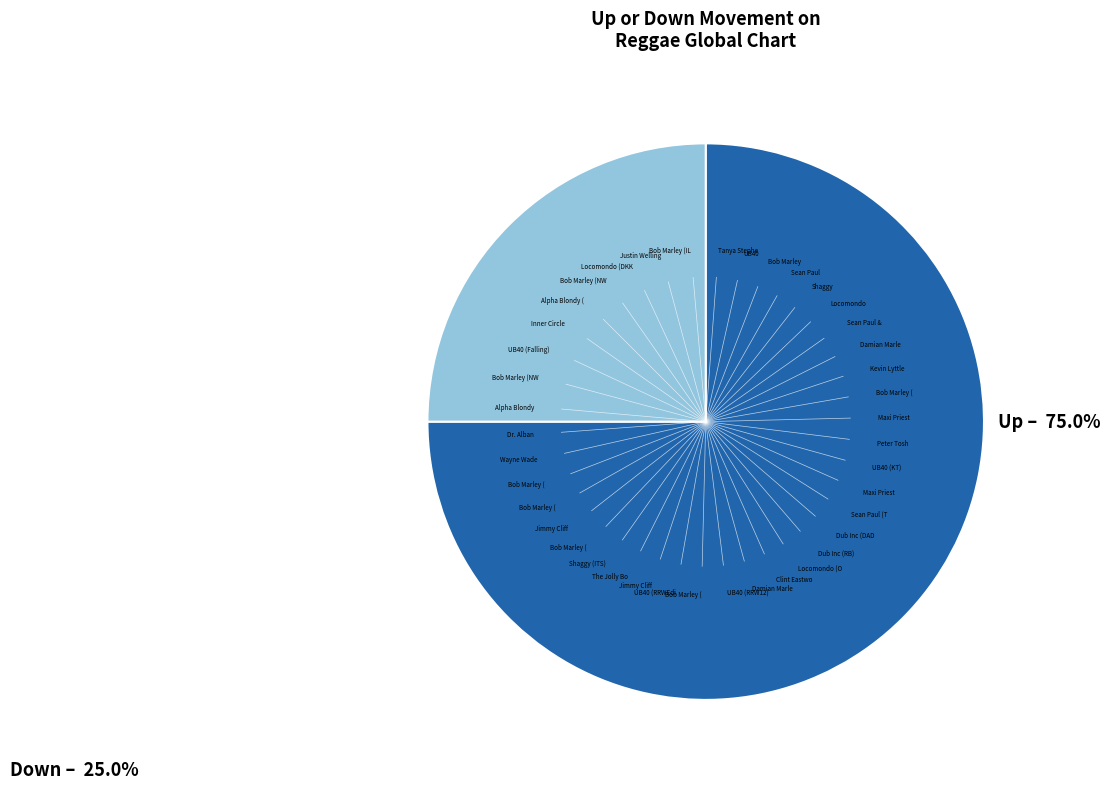

How many slices are in this pie chart?

2